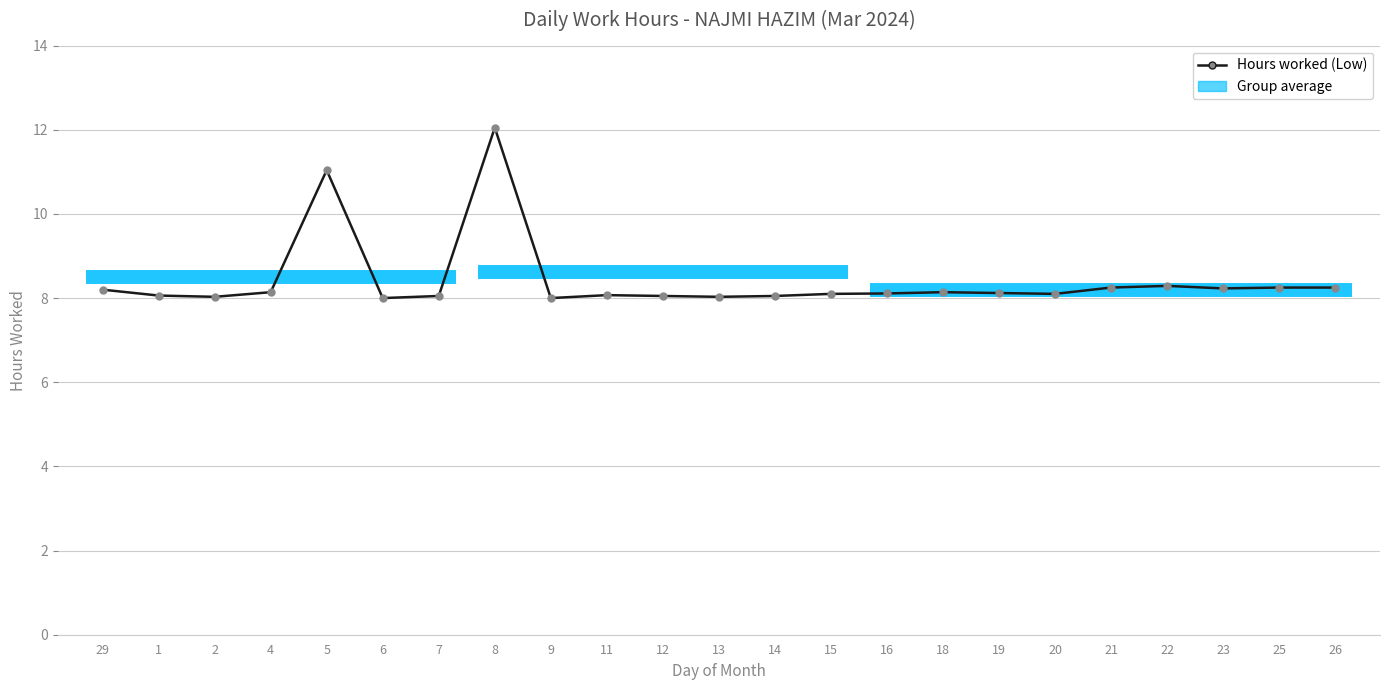

What is the sum of the values at 16 and 2?

16.1